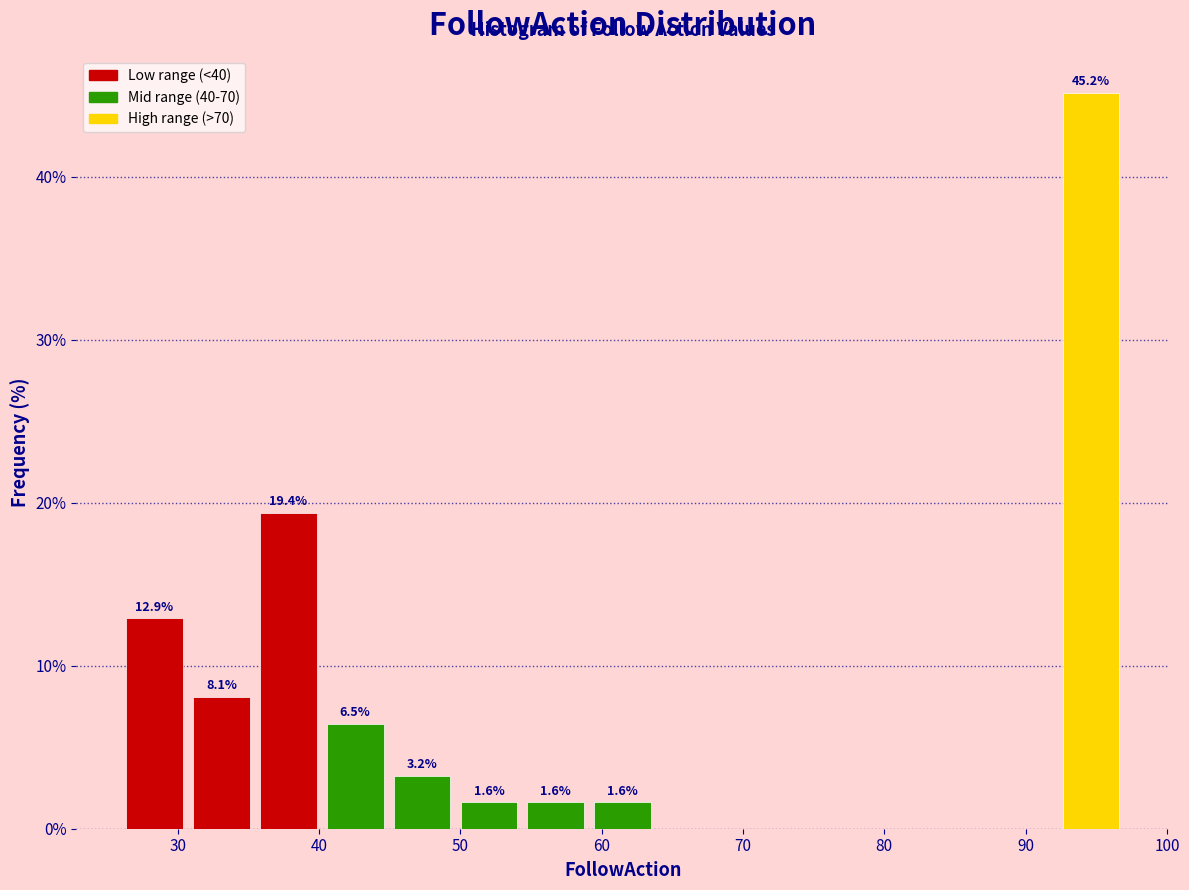

Which range on the x-axis has the tallest bar?

92 to 97